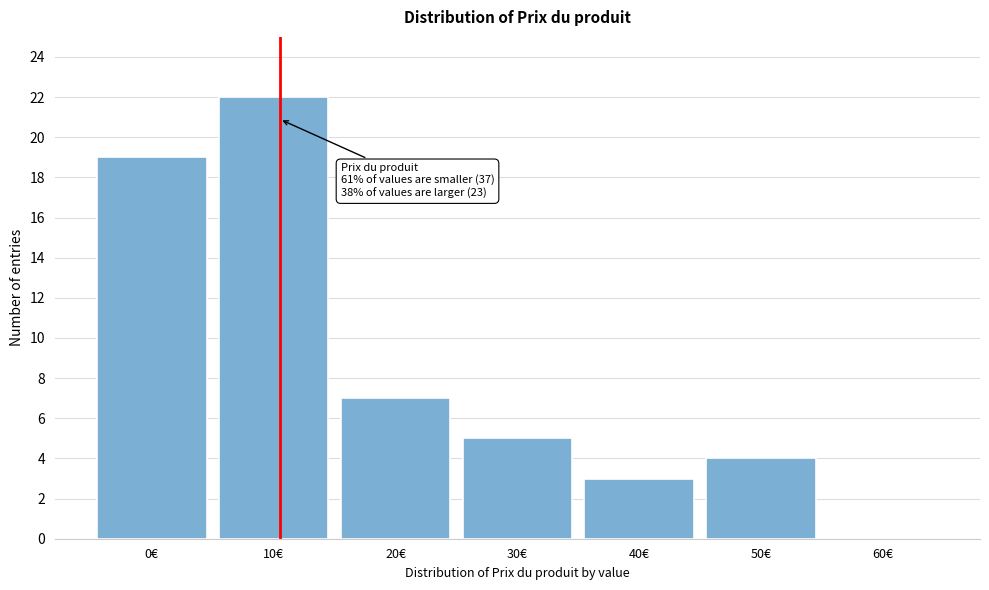

Reading left to right, extract all data points from this chart.

0€=19	10€=22	20€=7	30€=5	40€=3	50€=4	60€=0